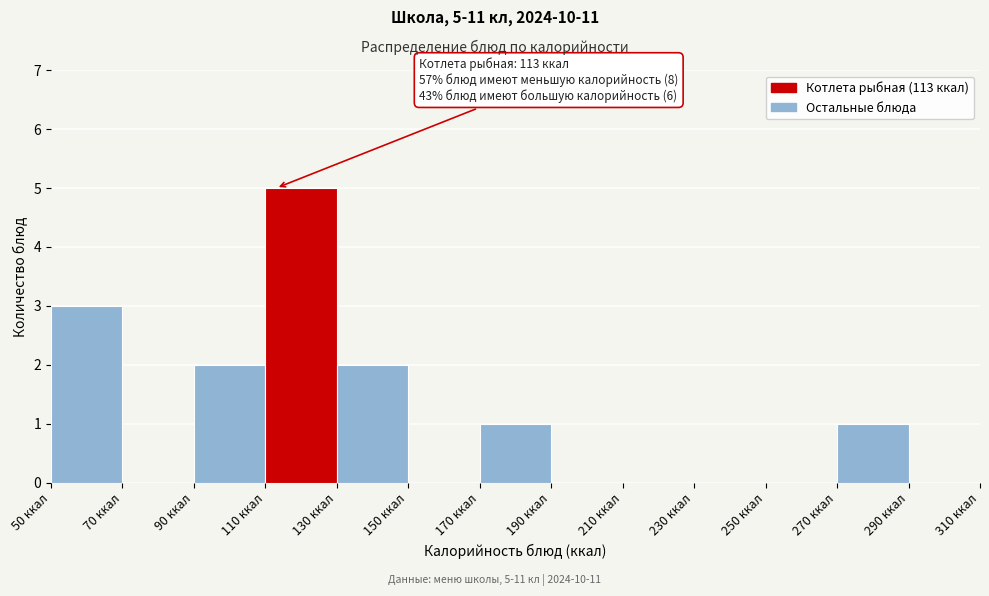

Which range on the x-axis has the tallest bar?

110 to 130